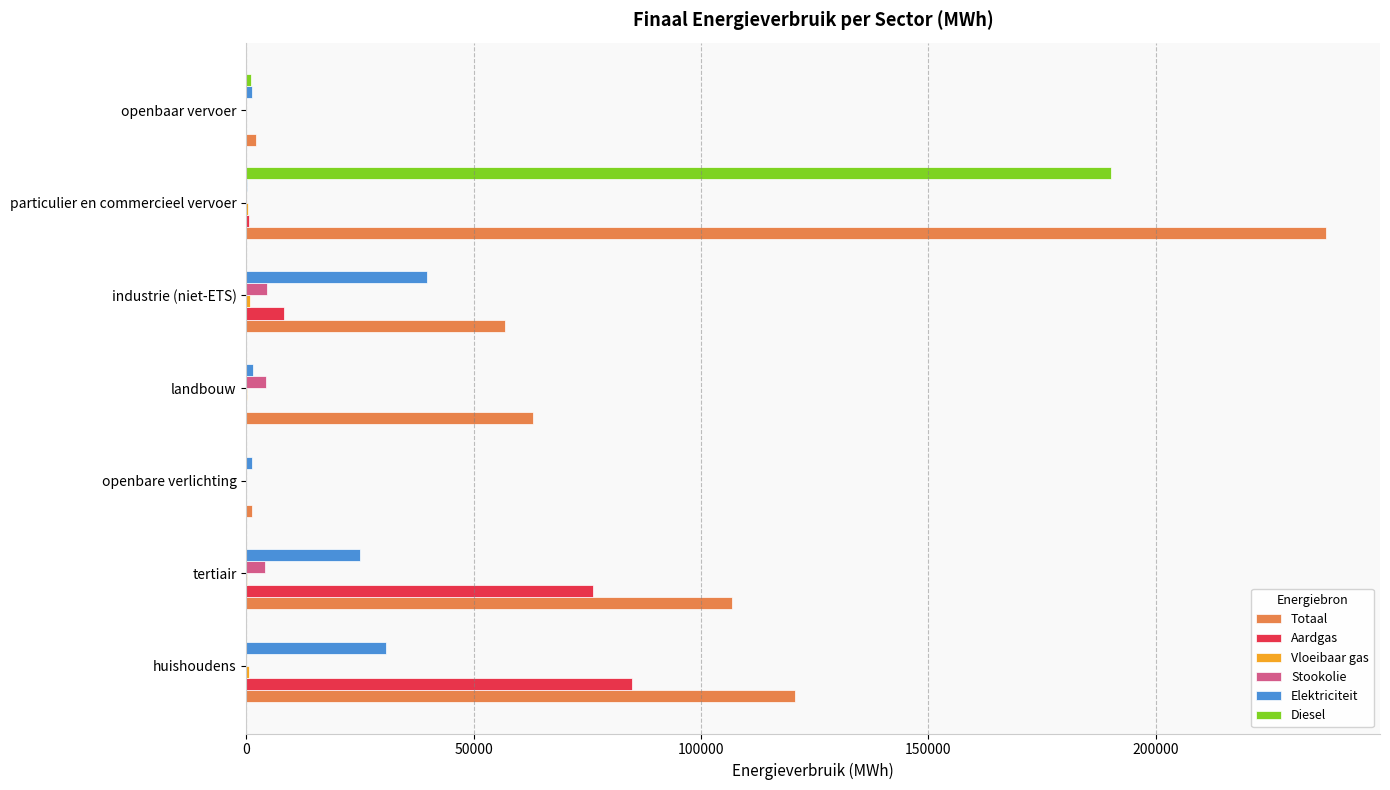

Count the number of data series in this chart.

6